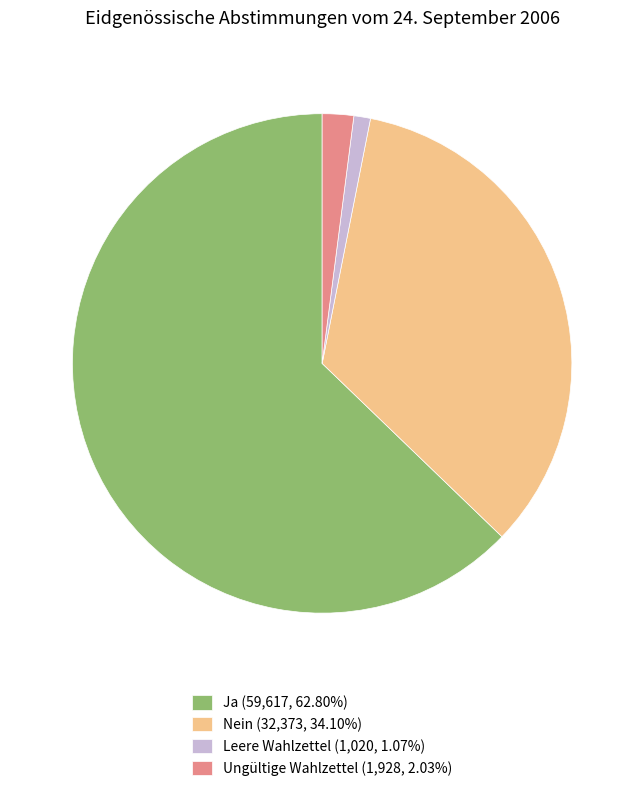

Do Ungültige Wahlzettel (1,928, 2.03%) and Ja (59,617, 62.80%) together represent more than half of the pie?

Yes